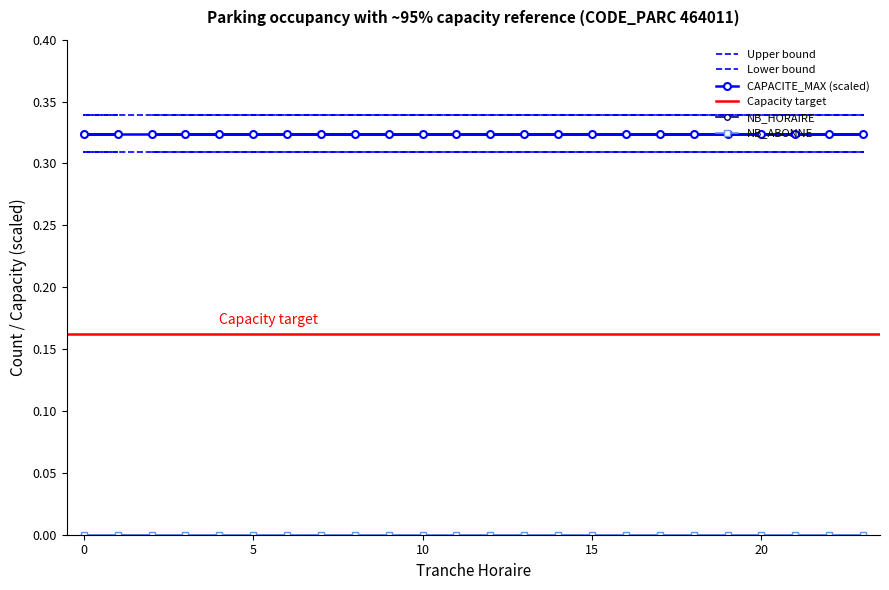

True or false: NB_HORAIRE has a value of 0.0 at 14.

True